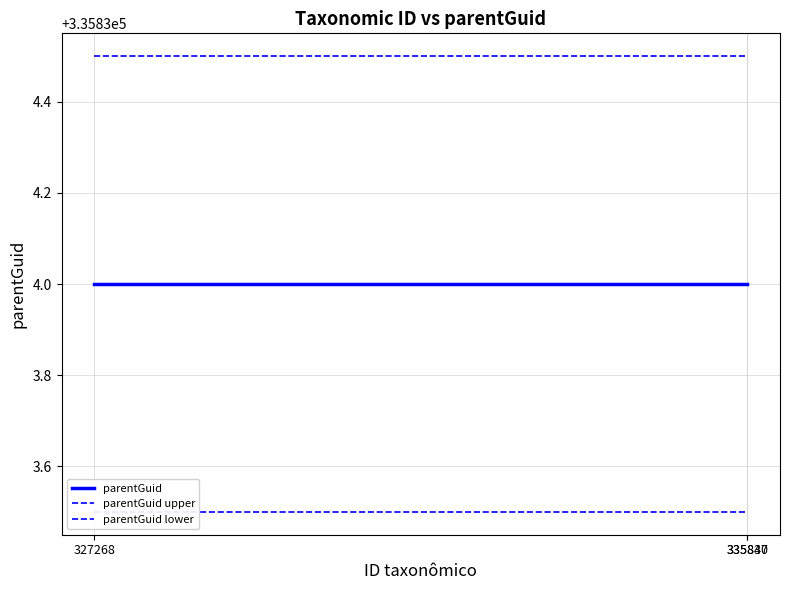

What value does the parentGuid upper series have at 335837?

335834.5